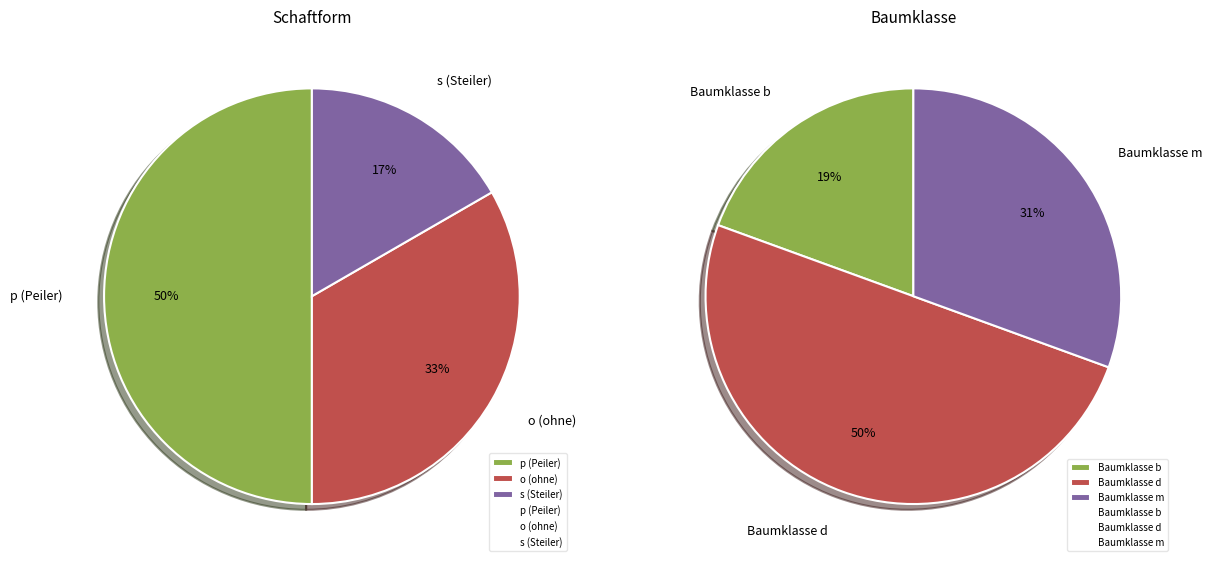

Rank the categories by value from lowest to highest.

b, m, d